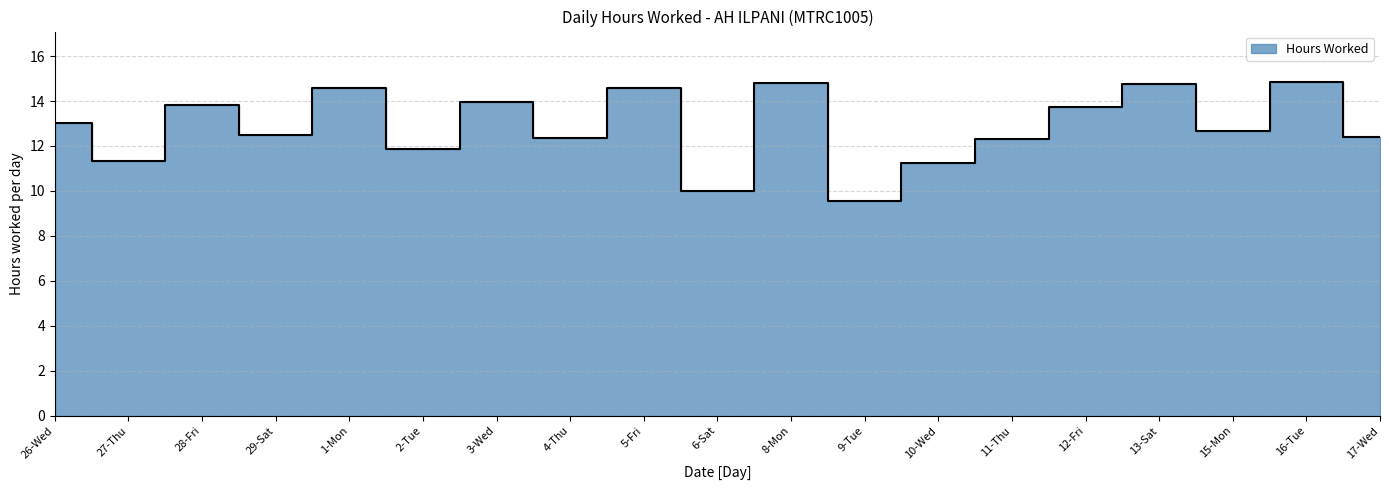

What is the smallest value displayed?

9.6